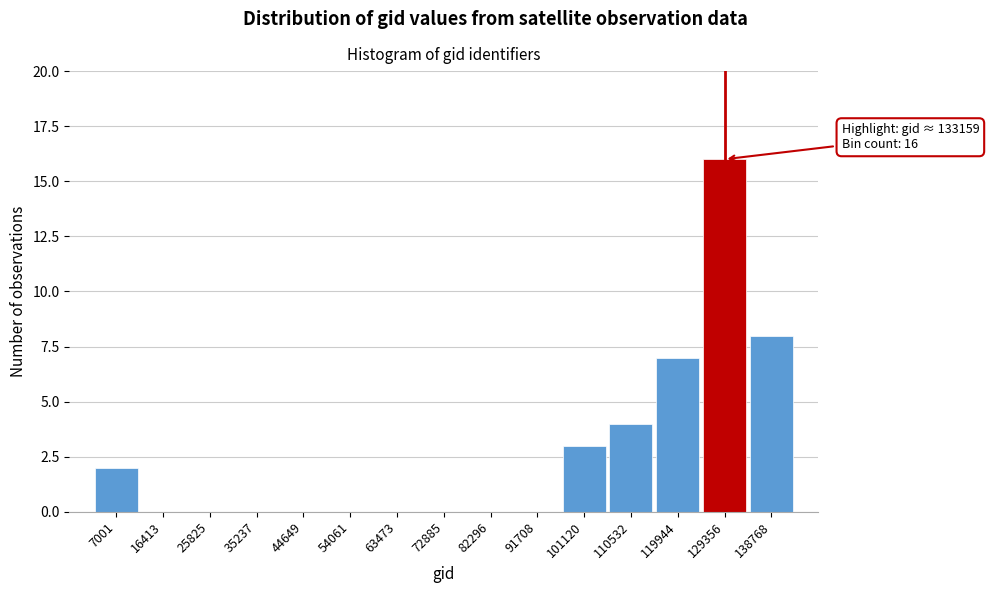

Reading left to right, extract all data points from this chart.

7001=2	16413=0	25825=0	35237=0	44649=0	54061=0	63473=0	72885=0	82296=0	91708=0	101120=3	110532=4	119944=7	129356=16	138768=8